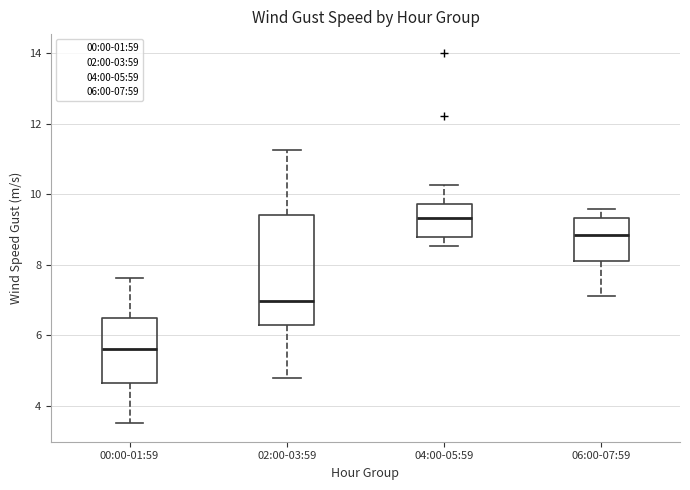

Which box is the tallest, from its lower edge to its upper edge?

02:00-03:59